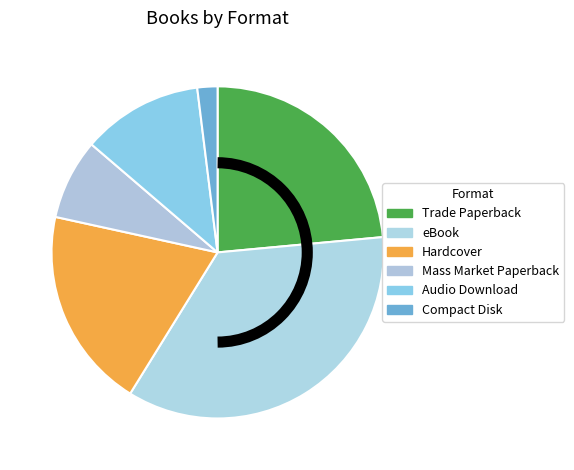

How many slices are in this pie chart?

6